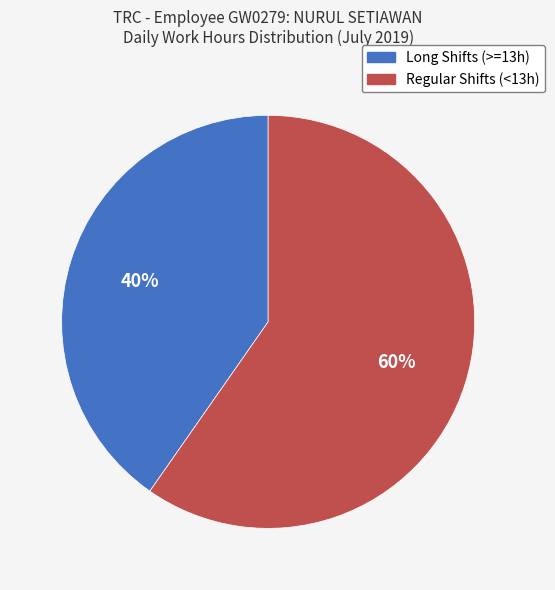

Count the number of slices in the pie.

2